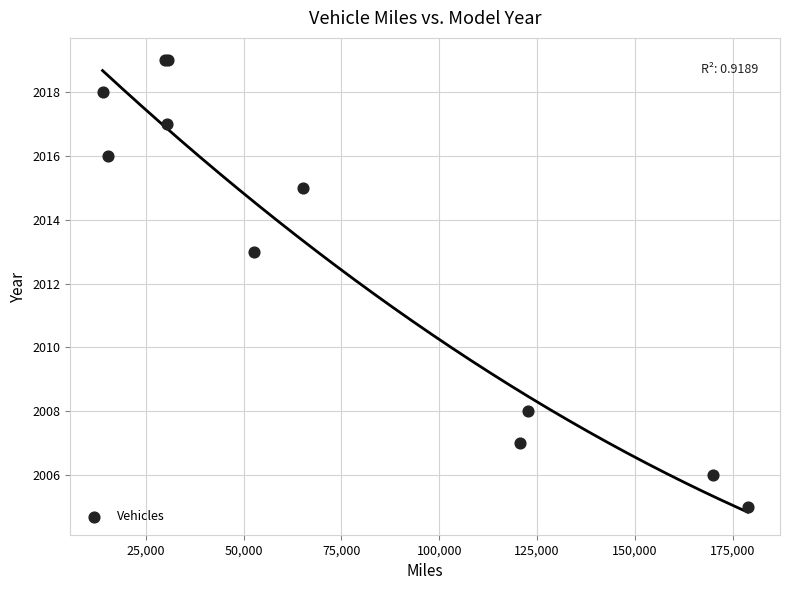

What Y value in the scatter plot is closest to 2012?

2013